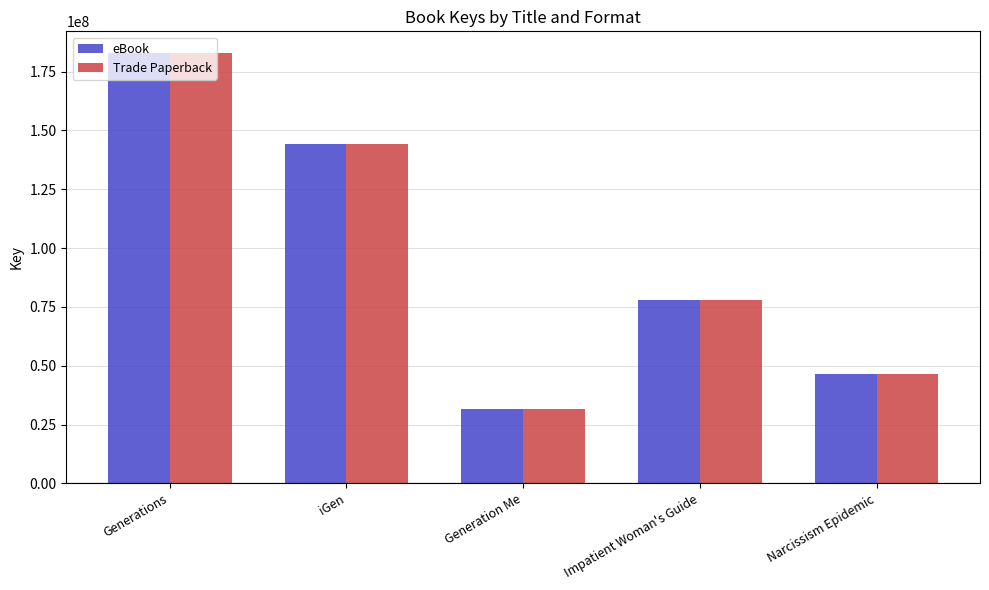

How many data points does each series have?

5